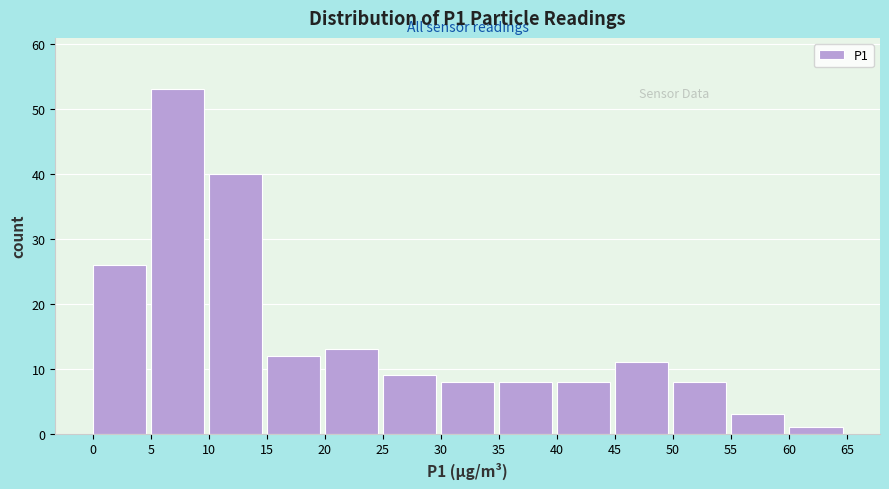

Reading left to right, transcribe this chart: for each bar, give the range it covers on the x-axis and its height. The values are not printed on the chart, so give them approximately, as read against the axis.

0 to 5: 26
5 to 10: 53
10 to 15: 40
15 to 20: 12
20 to 25: 13
25 to 30: 9
30 to 35: 8
35 to 40: 8
40 to 45: 8
45 to 50: 11
50 to 55: 8
55 to 60: 3
60 to 65: 1